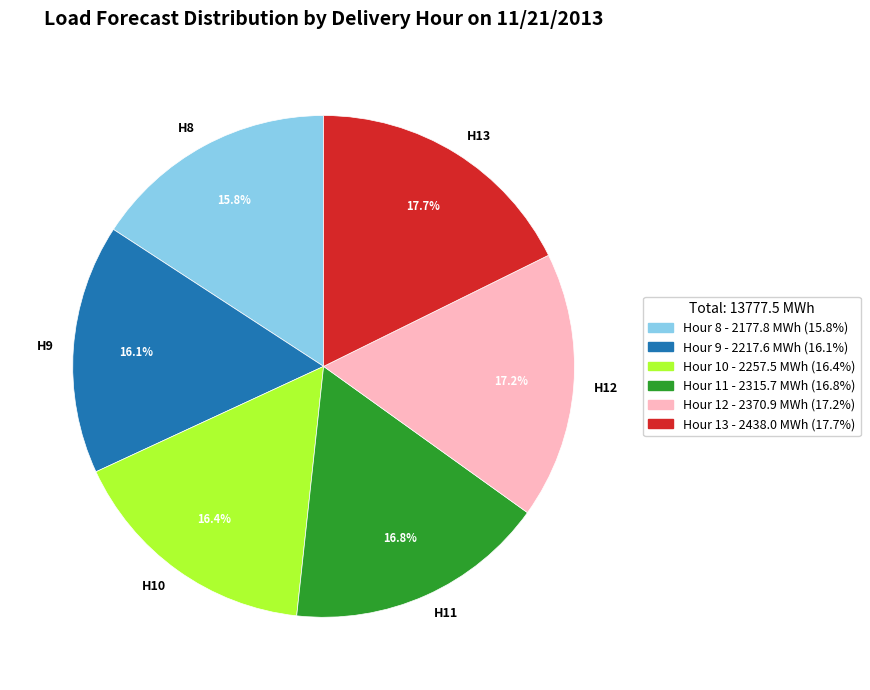

What portion of the pie excludes H12?

82.8%